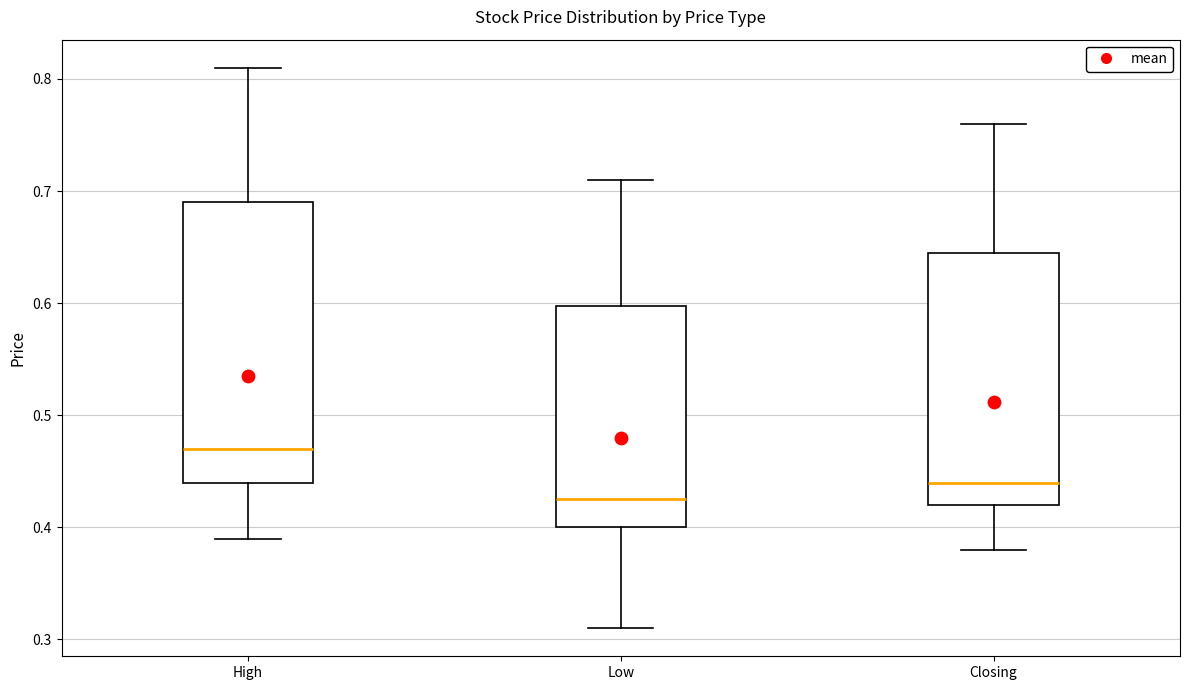

Reading left to right, read every box against the y-axis: the position of its median line, the range the box covers, and the ends of its whiskers. The values are not printed on the chart, so give them approximately, as read against the axis.

High: median 0.47, box 0.44 to 0.69, whiskers 0.39 to 0.81
Low: median 0.43, box 0.40 to 0.60, whiskers 0.31 to 0.71
Closing: median 0.44, box 0.42 to 0.65, whiskers 0.38 to 0.76